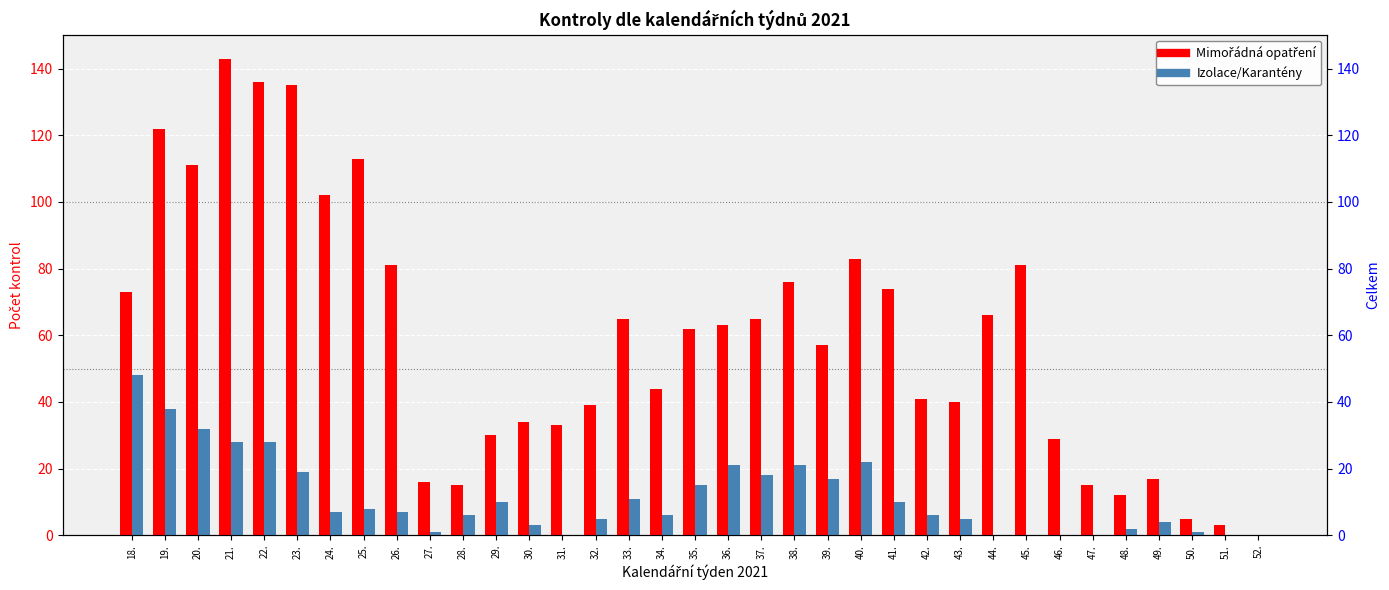

Rank the series by their maximum value, from highest to lowest.

Mimořádná opatření, Izolace/Karantény